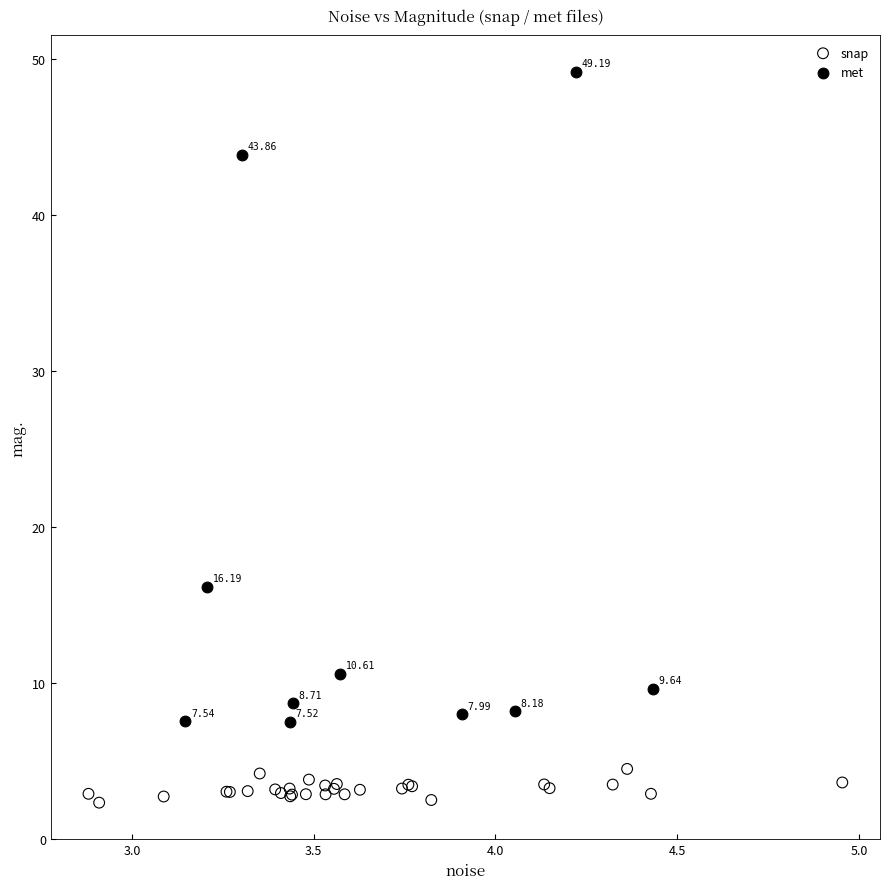

What are all the series names shown in the legend?

snap, met